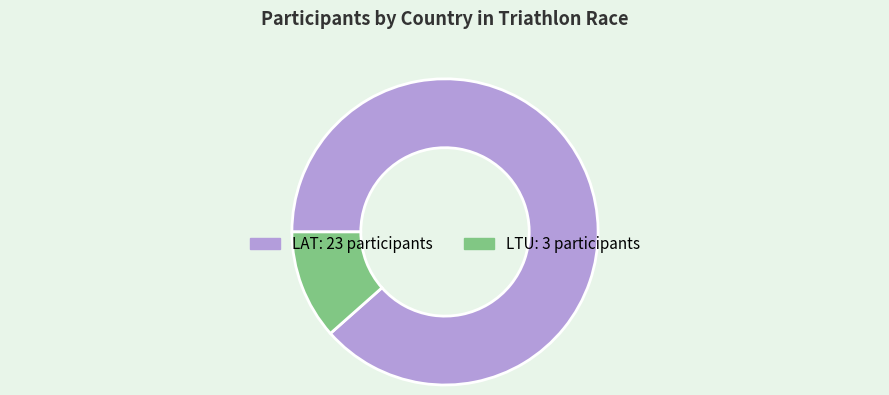

Approximately how many times larger is the value at LAT compared to LTU?

7.7